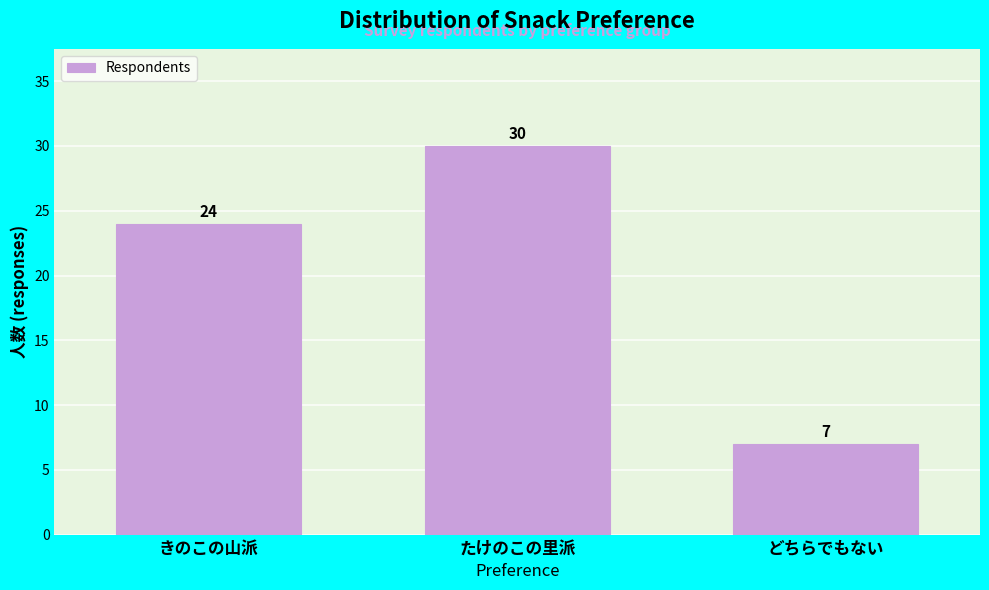

Reading left to right, what are all the values shown in this chart?

24	30	7